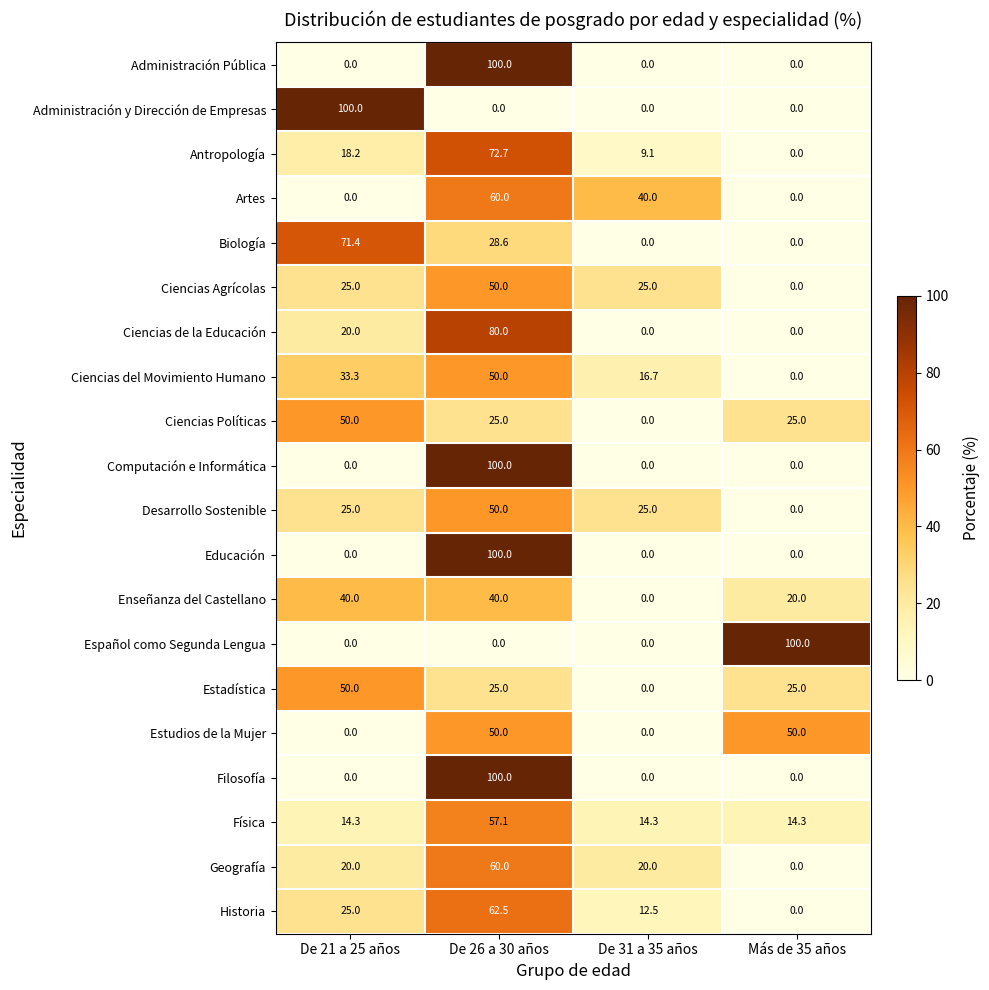

What is the total value across all series at De 21 a 25 años?

492.2